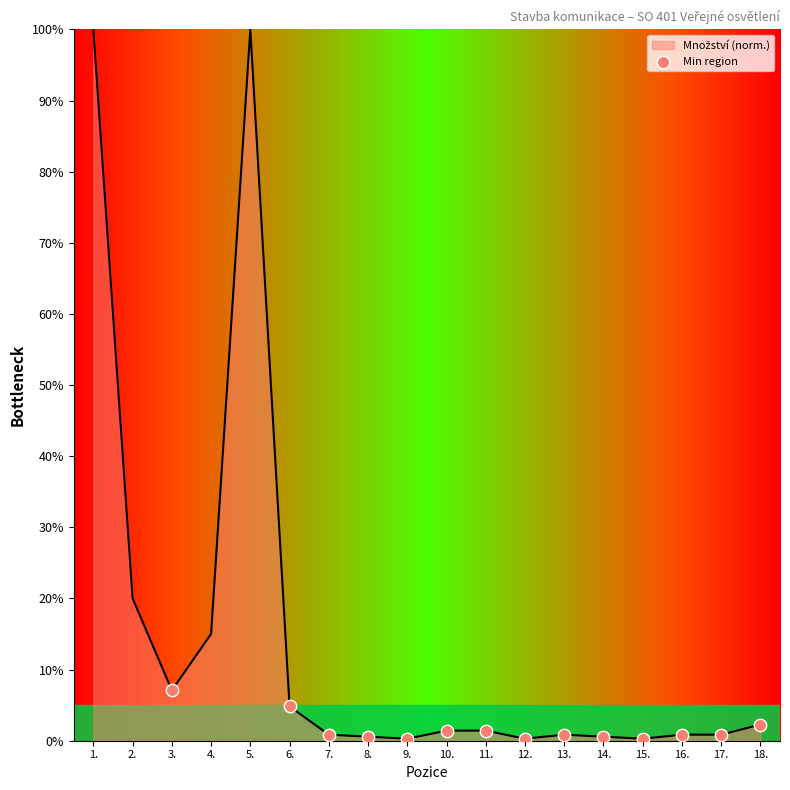

What is the change in value from 2. to 7.?

-19.1